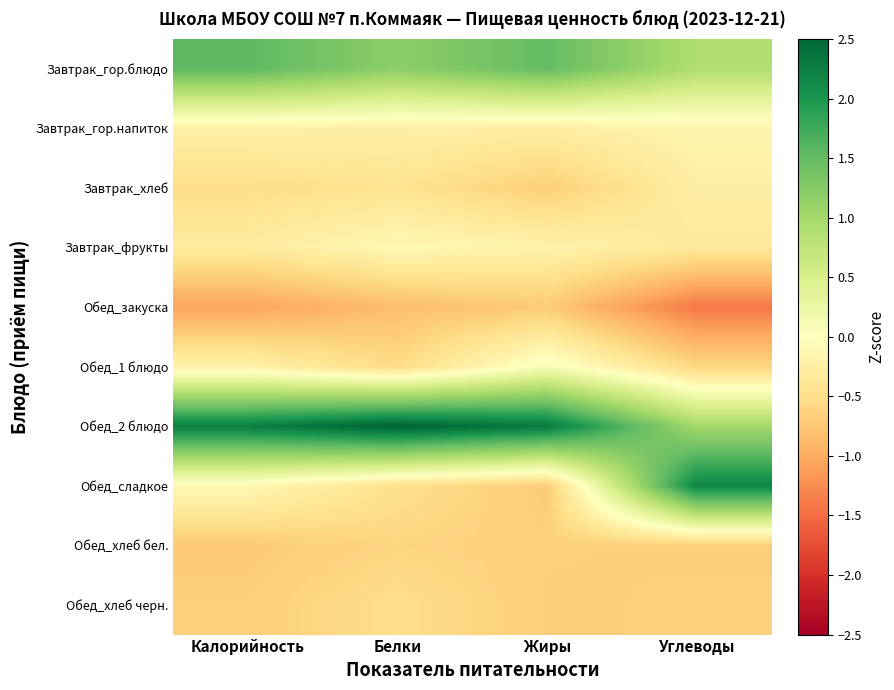

What is the spread (max minus min) of values at Белки?

3.4